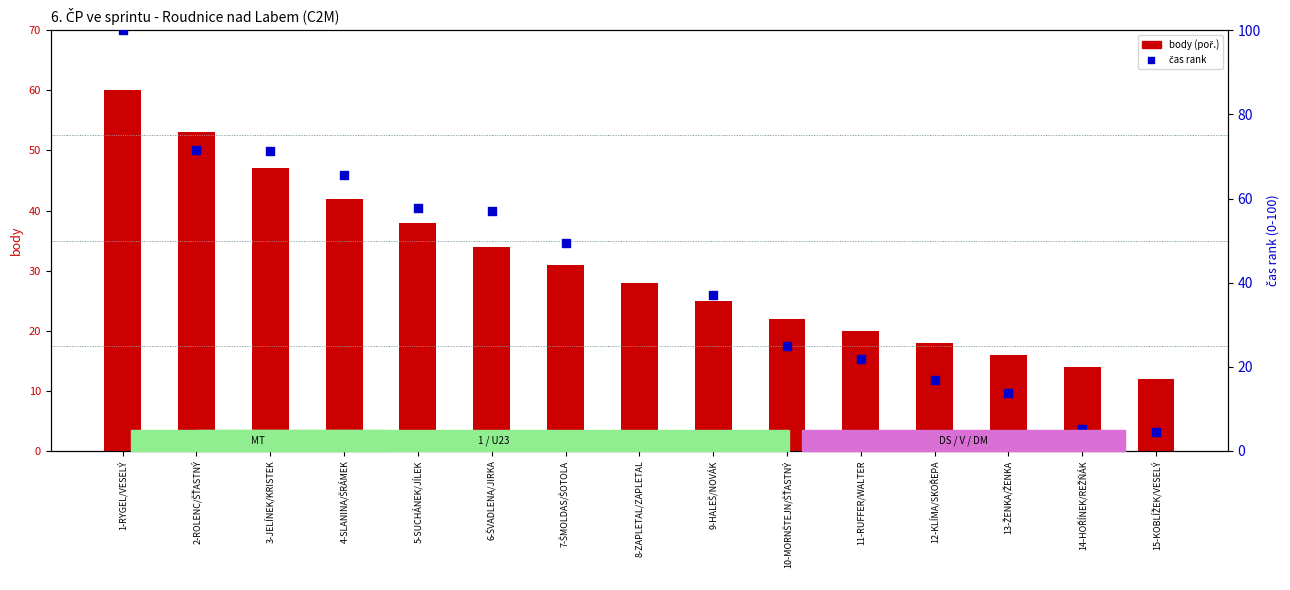

Which series reaches the maximum Y coordinate?

čas rank